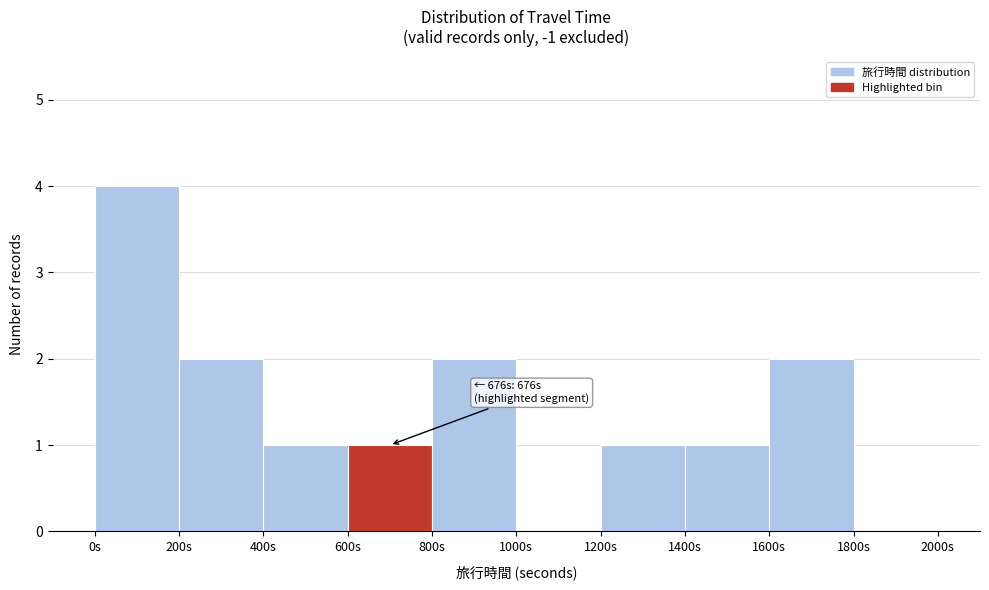

Which range on the x-axis has the tallest bar?

0 to 200